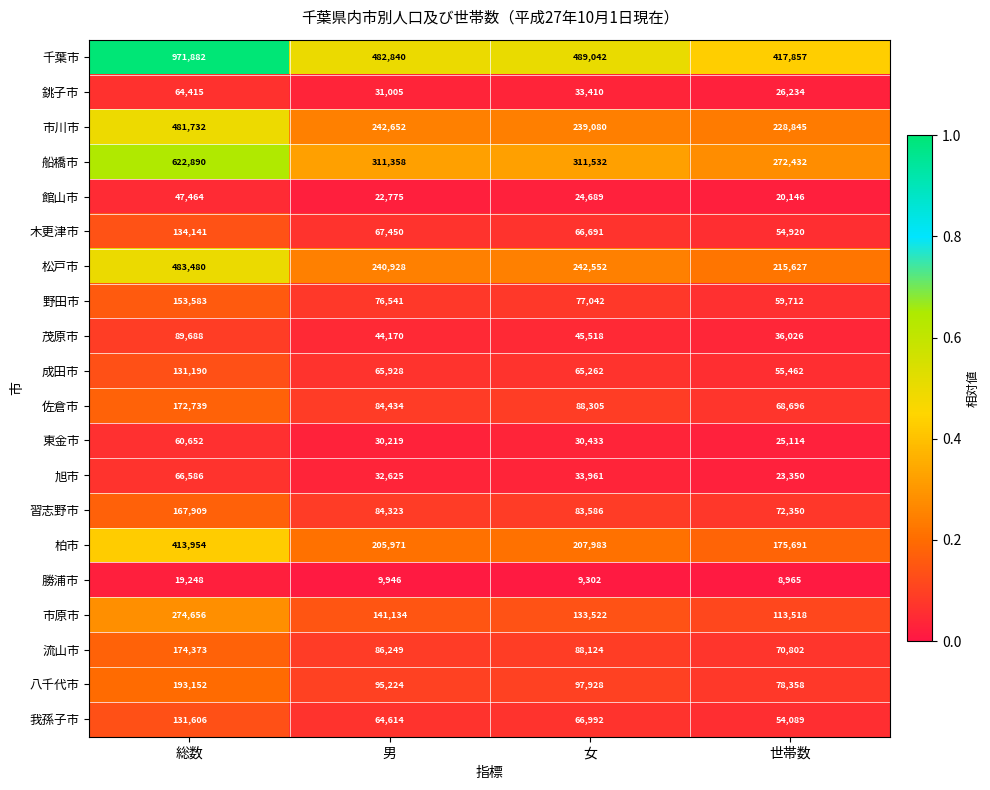

What is the sum of the 銚子市 values at 男 and 世帯数?

57239